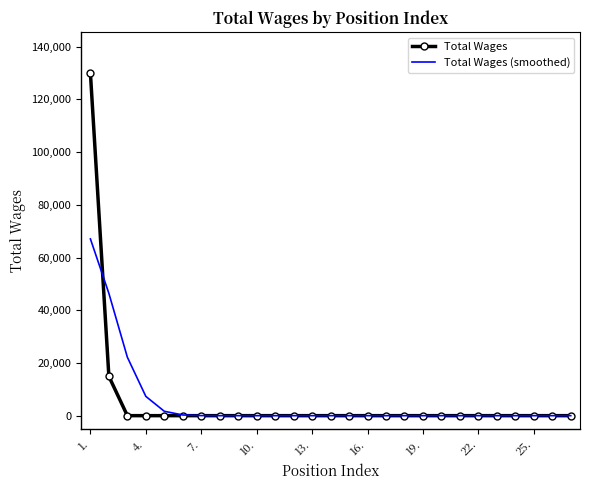

List the series in order of their peak value, lowest first.

Total Wages (smoothed), Total Wages